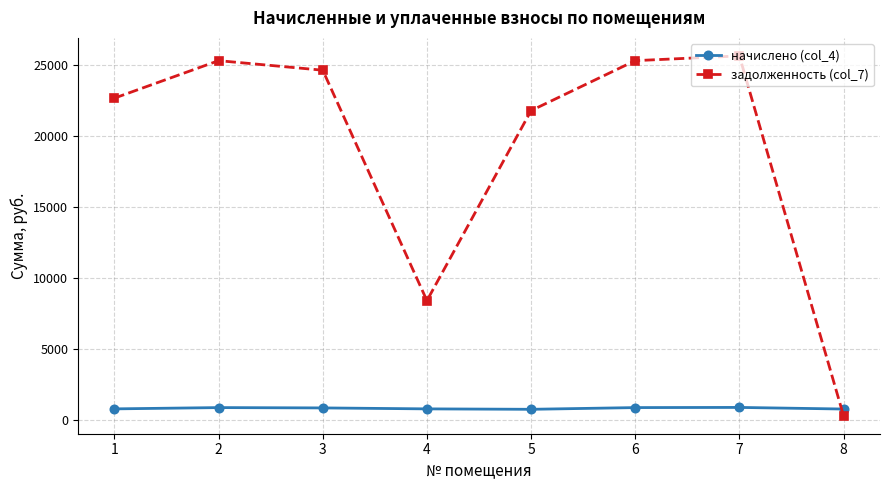

The value of задолженность (col_7) at 6 is 25285.3. True or false?

True